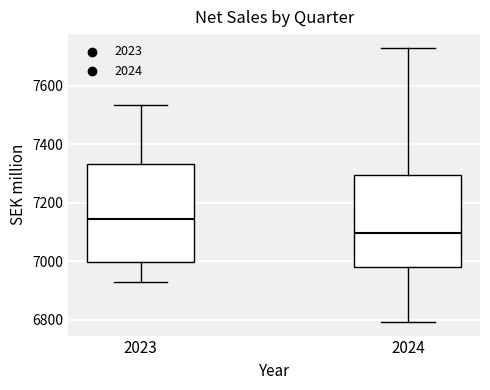

Which box's median line is the highest?

2023